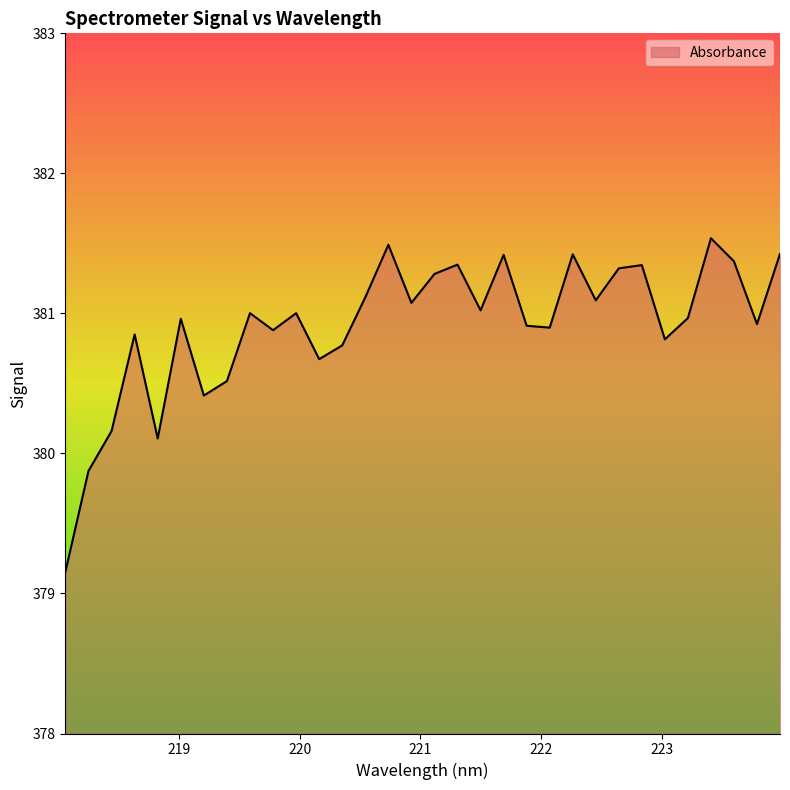

What is the maximum value shown in the chart?

381.5